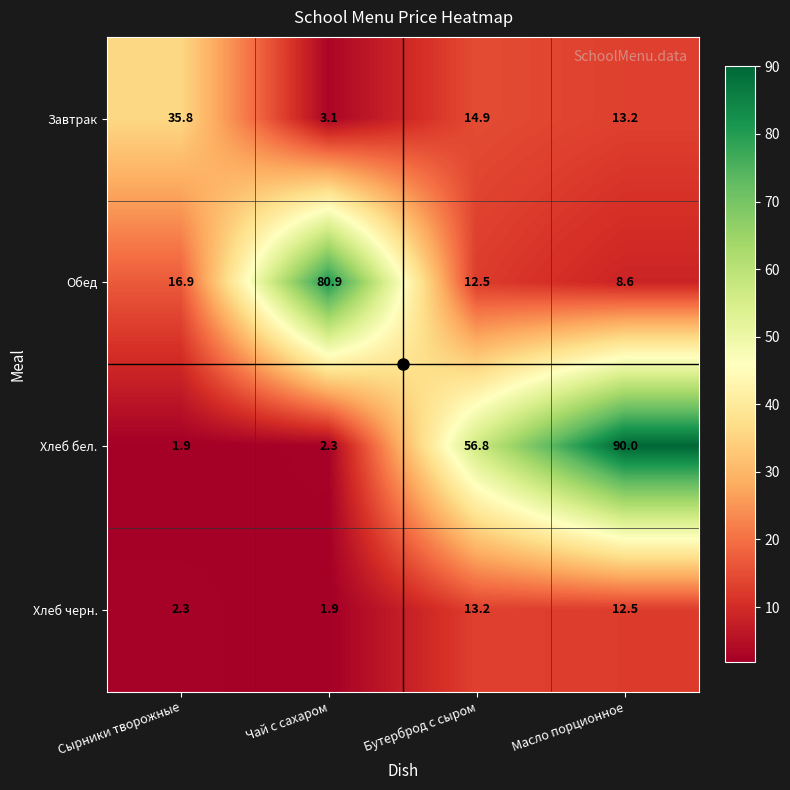

At which category is the sum across all series the highest?

Масло порционное